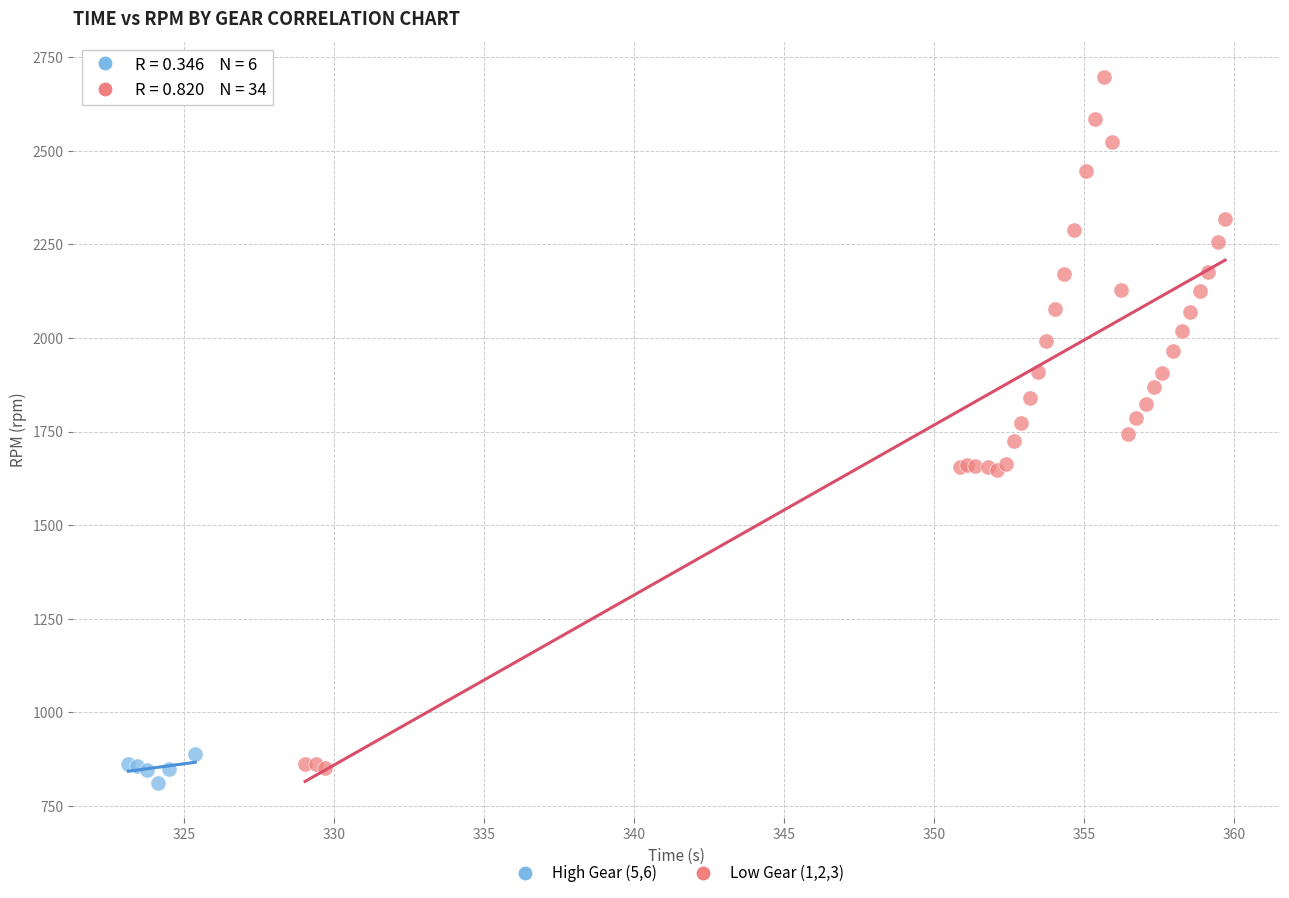

Which series contains the lowest Y value?

High Gear (5,6)